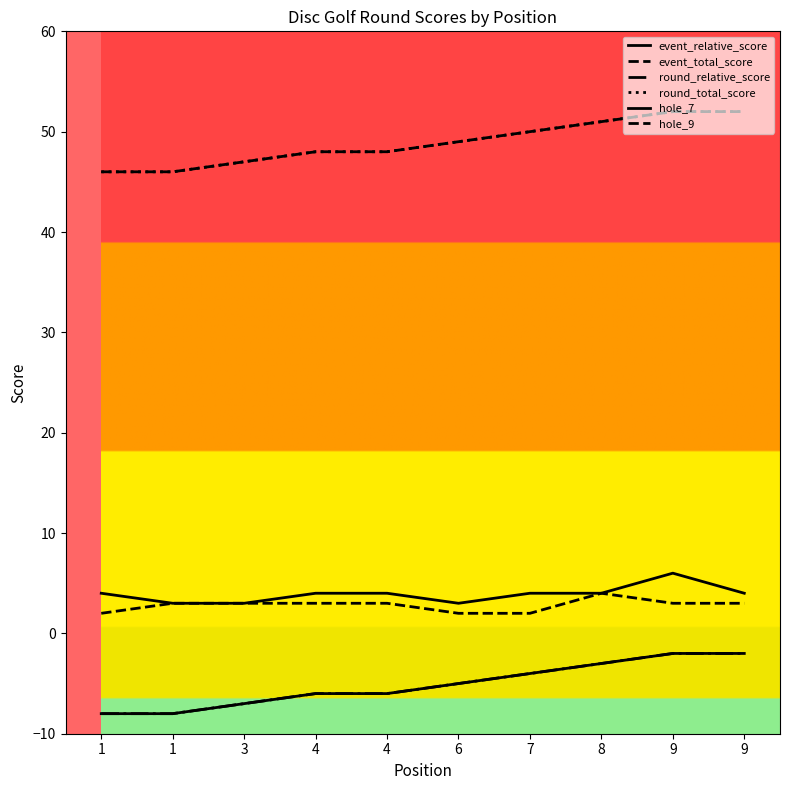

Where is event_relative_score nearest to the value -5?

6